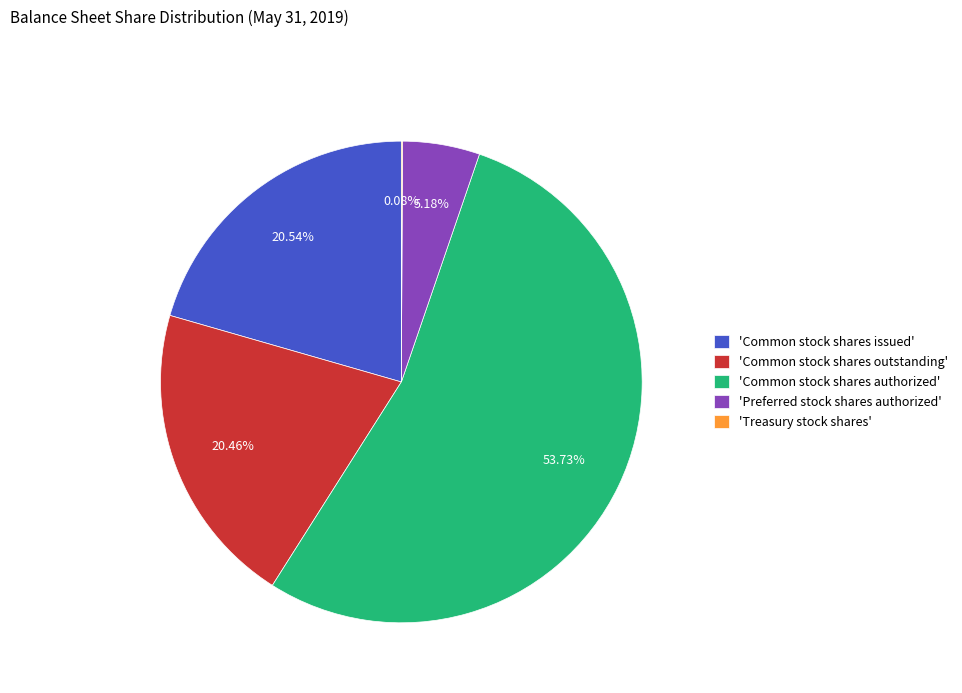

Is 'Common stock shares authorized' the majority of the pie?

Yes